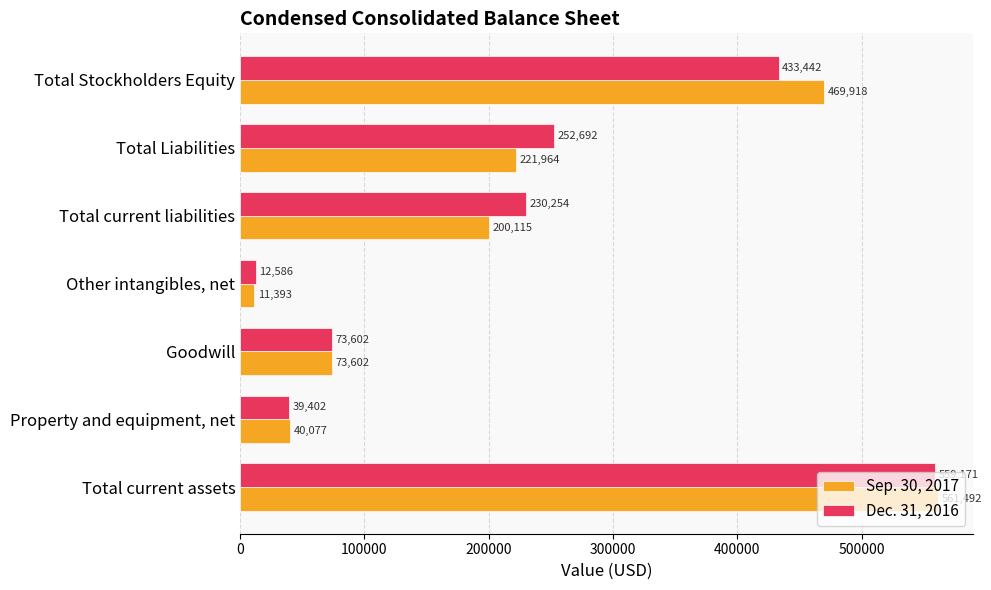

What is the average value of the Sep. 30, 2017 series?

225509